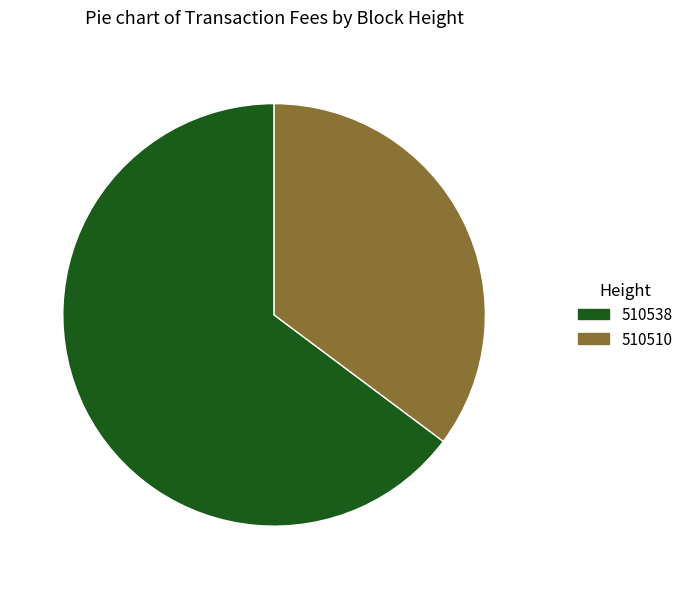

Does any single category account for the majority?

Yes